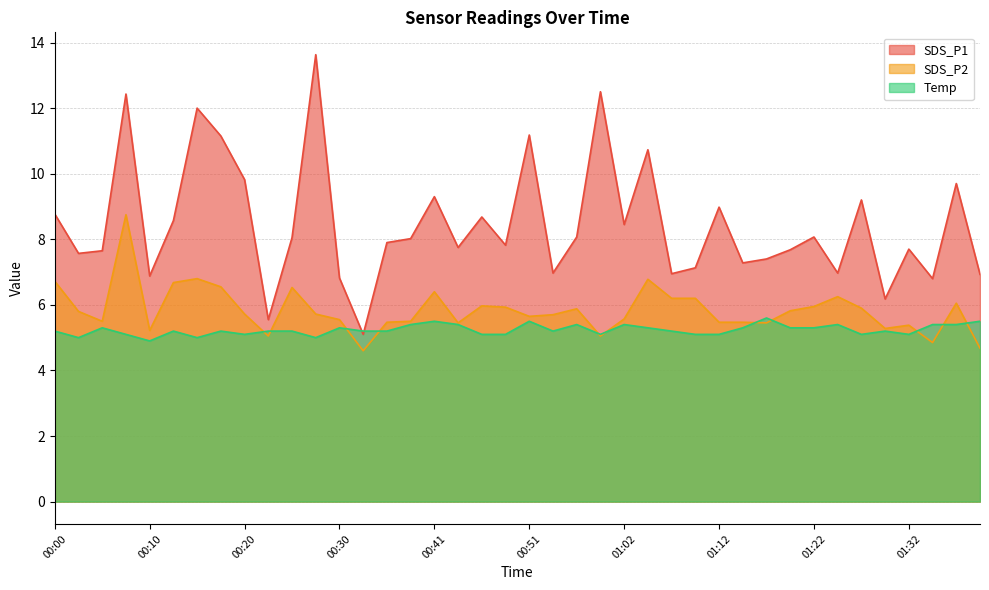

True or false: SDS_P1 and SDS_P2 cross at least once.

False